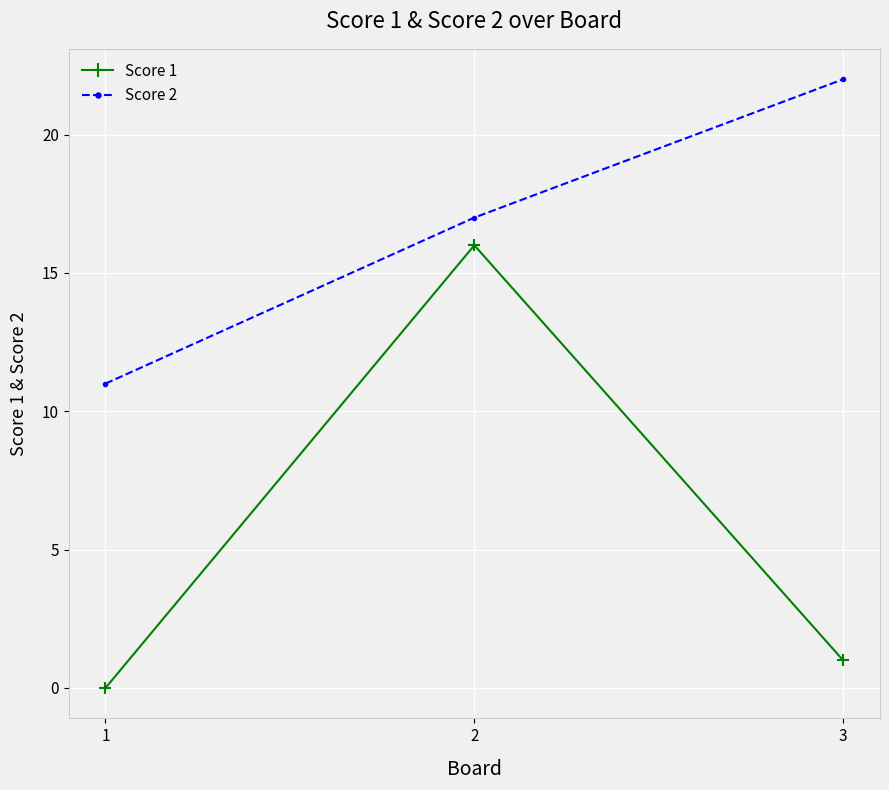

What are all the series names shown in the legend?

Score 1, Score 2